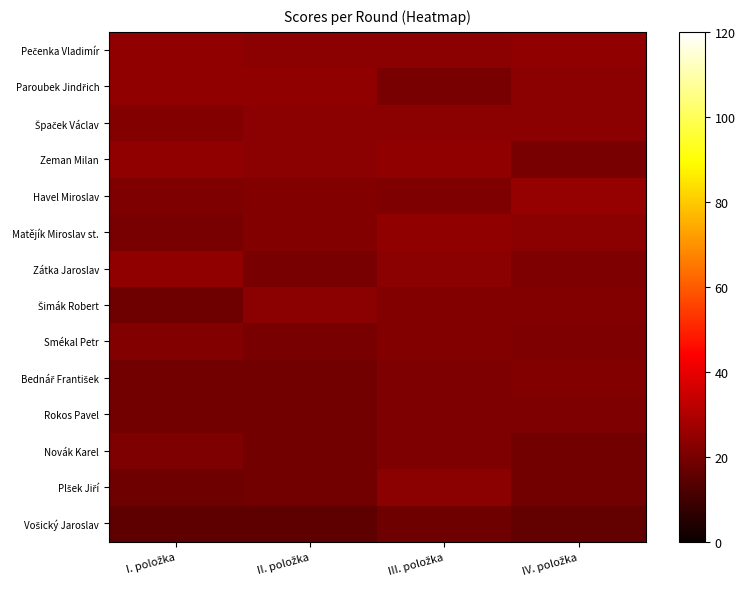

Which series has the widest spread of values?

Šimák Robert